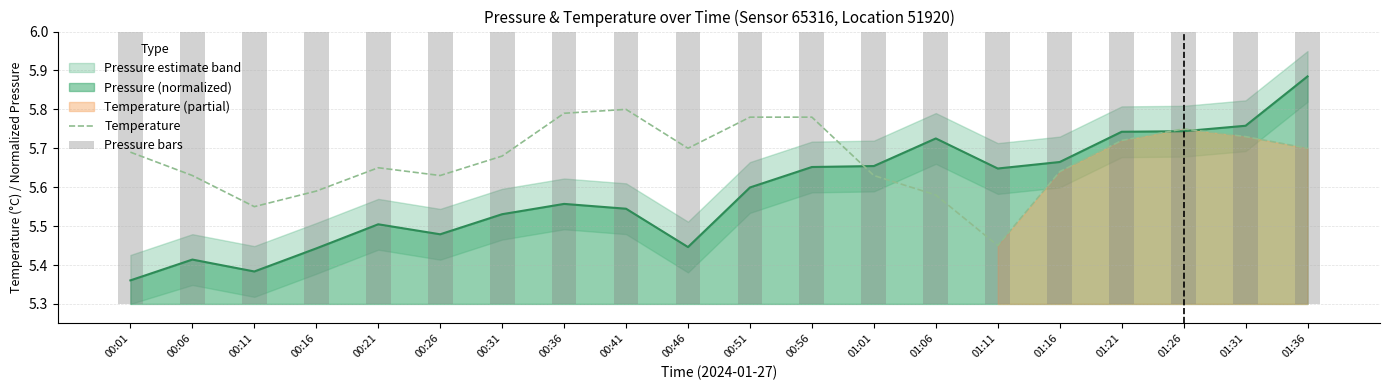

At which category is the sum across all series the highest?

01:36